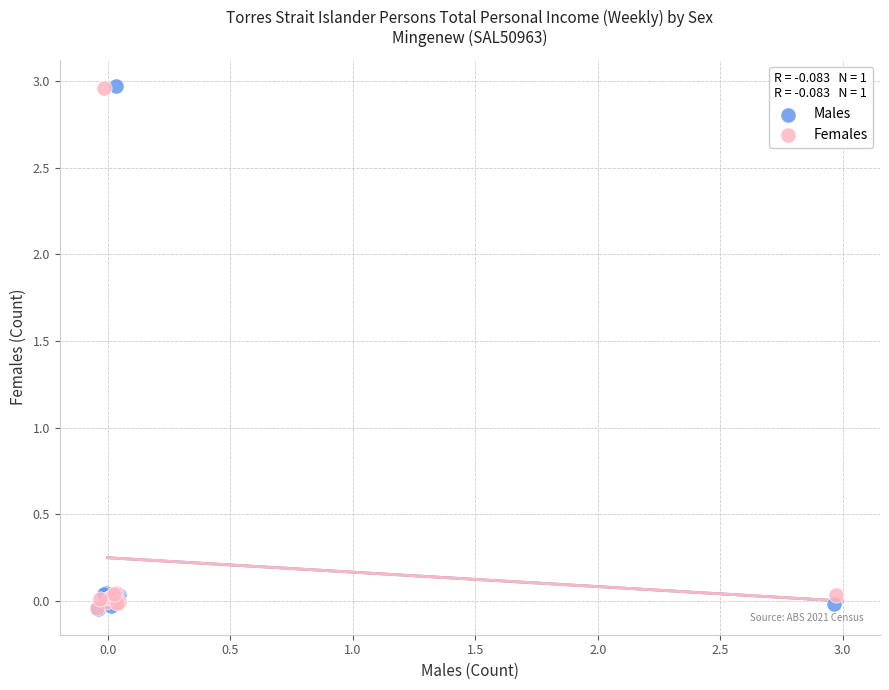

What are all the series names shown in the legend?

Males, Females